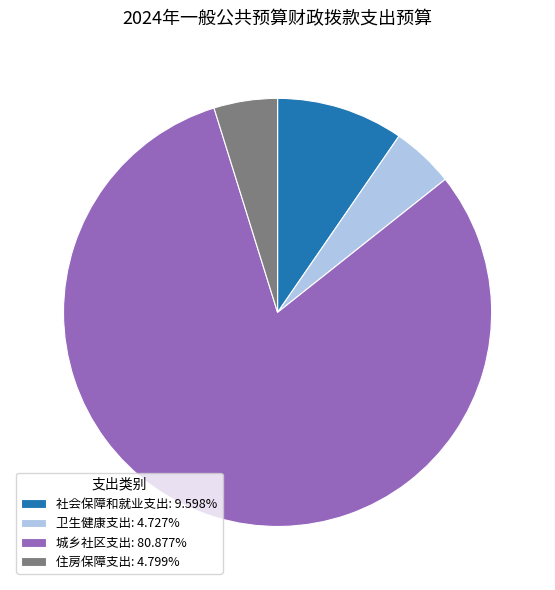

Combined, do 社会保障和就业支出: 9.598% and 住房保障支出: 4.799% account for over 50%?

No